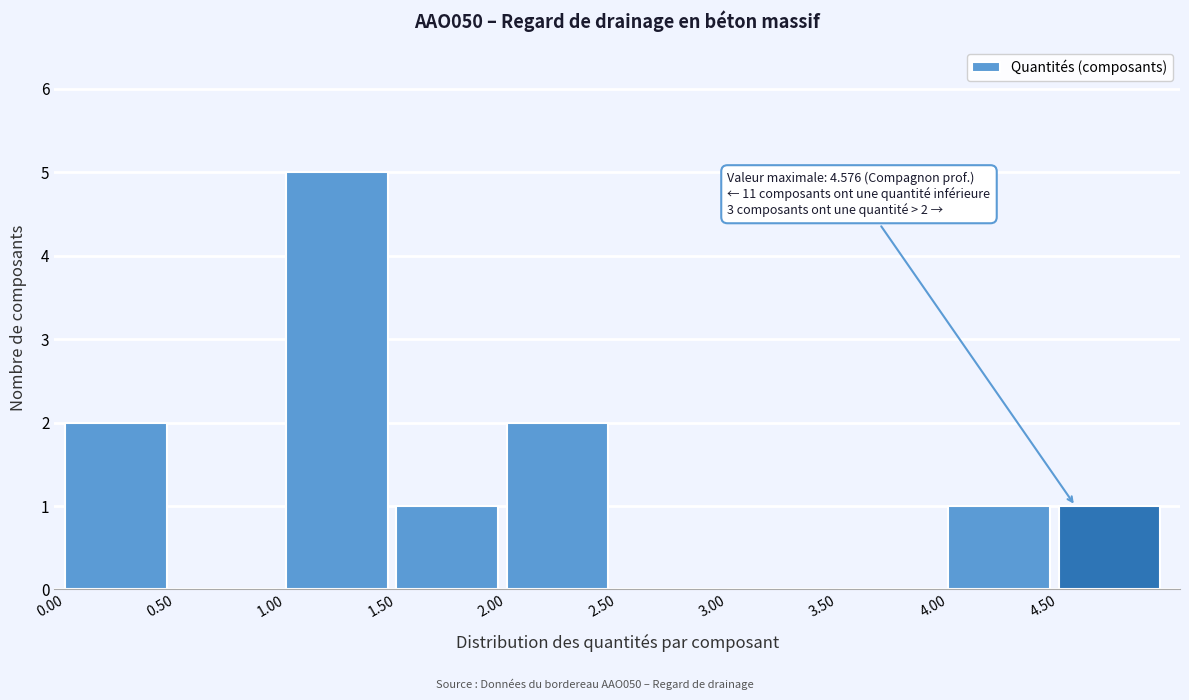

Which range on the x-axis has the tallest bar?

1.0 to 1.5